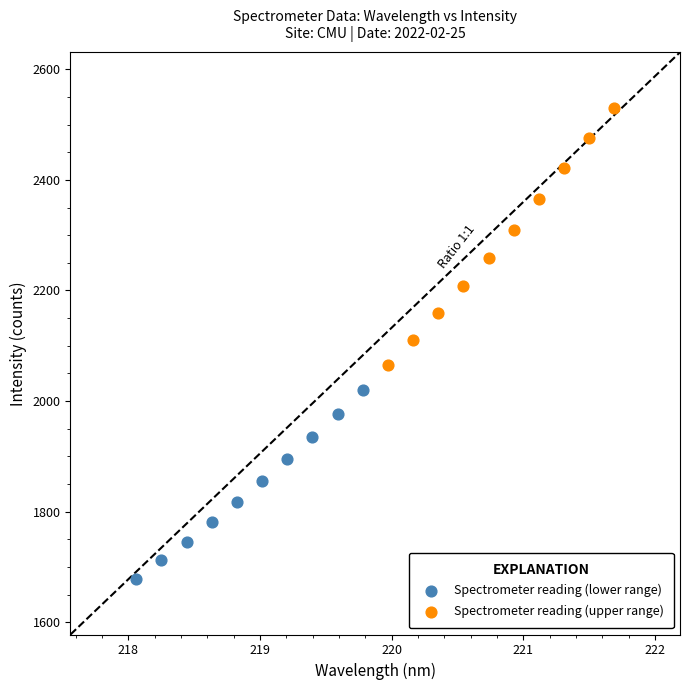

Which series contains the highest Y value?

Spectrometer reading (upper range)